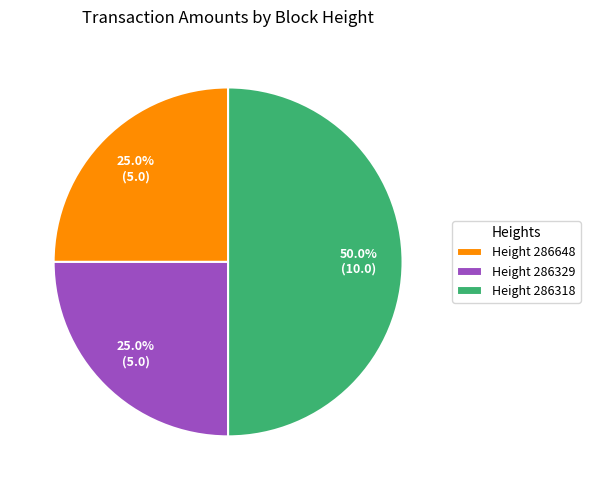

What is the largest slice in the pie chart?

Height 286318